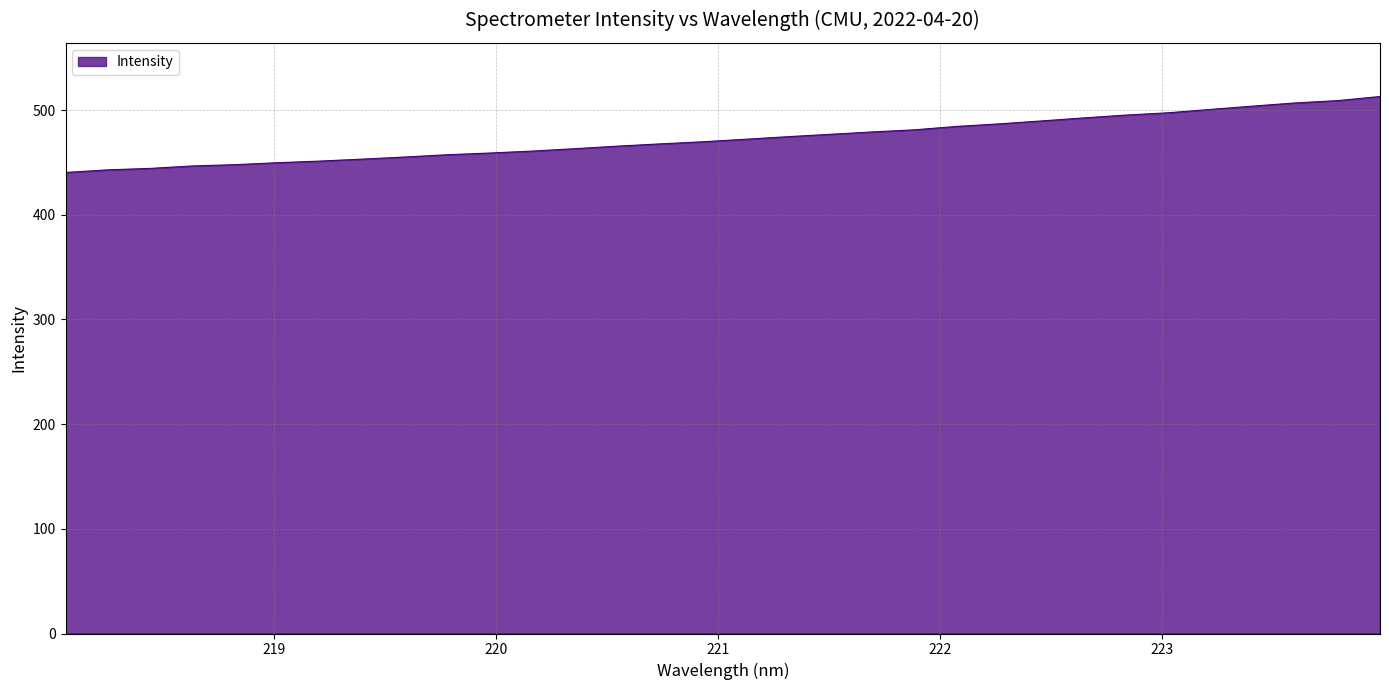

What is the difference between the maximum and minimum values?

72.5